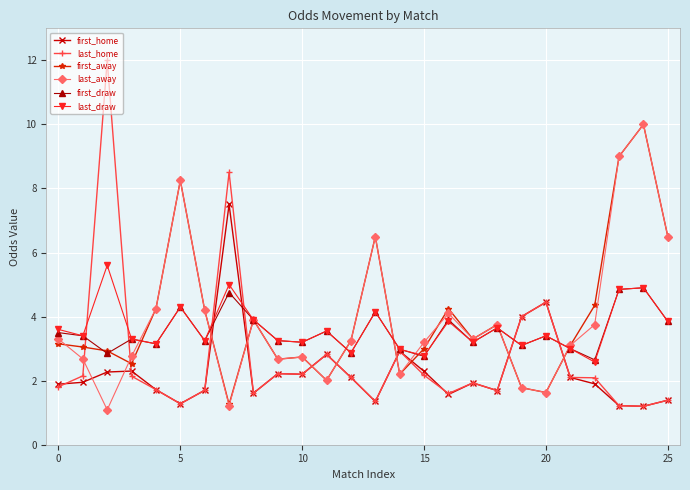

How many times do first_away and last_home cross each other?

10